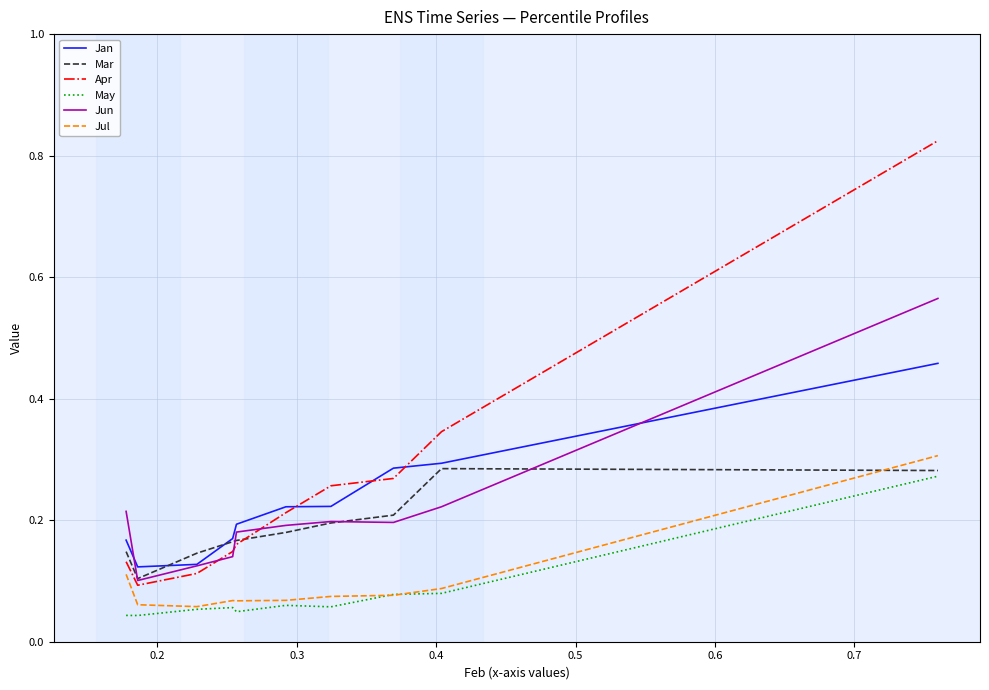

How many lines are shown in the chart?

6